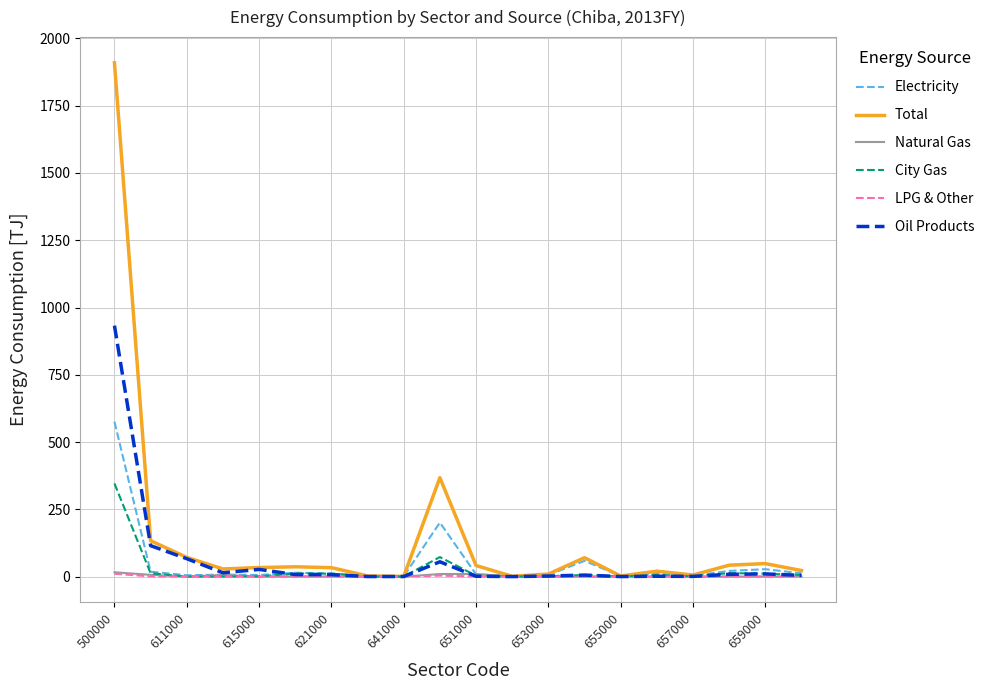

Which series has the largest range (max minus min)?

Total